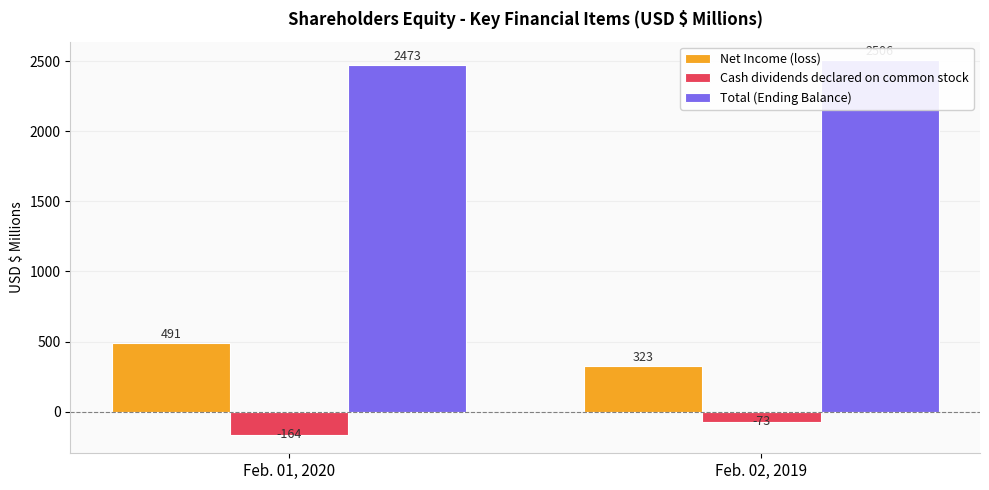

How many Net Income (loss) values are between 323 and 491?

2